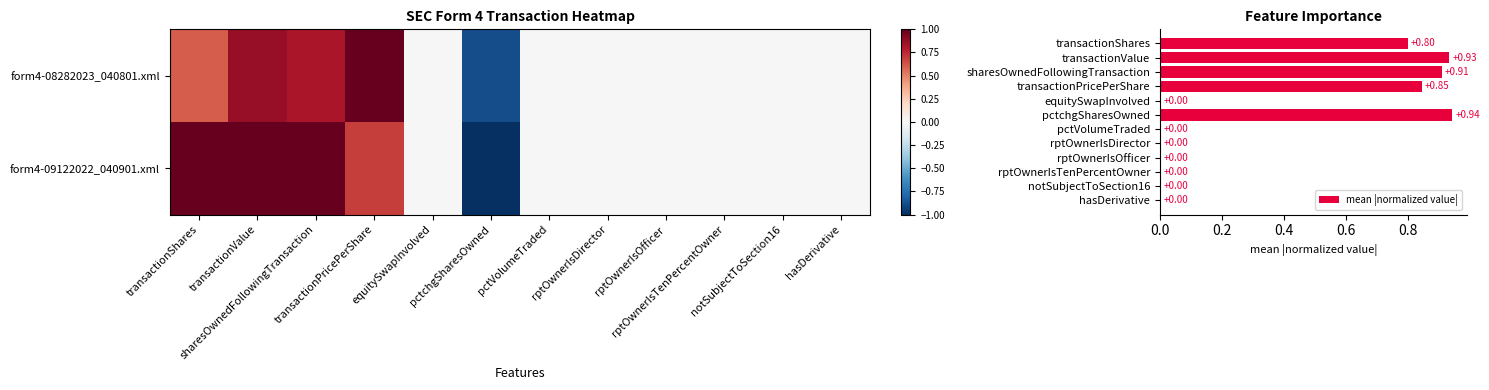

Which series has the largest total across all categories?

mean |normalized value|